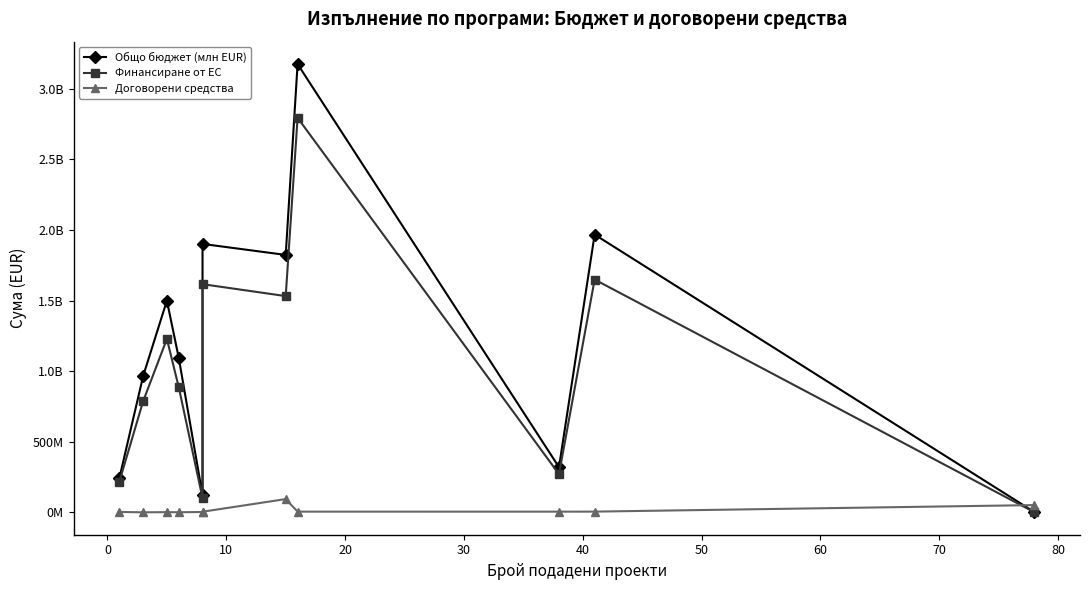

Does the chart display data point markers on the line(s)?

Yes